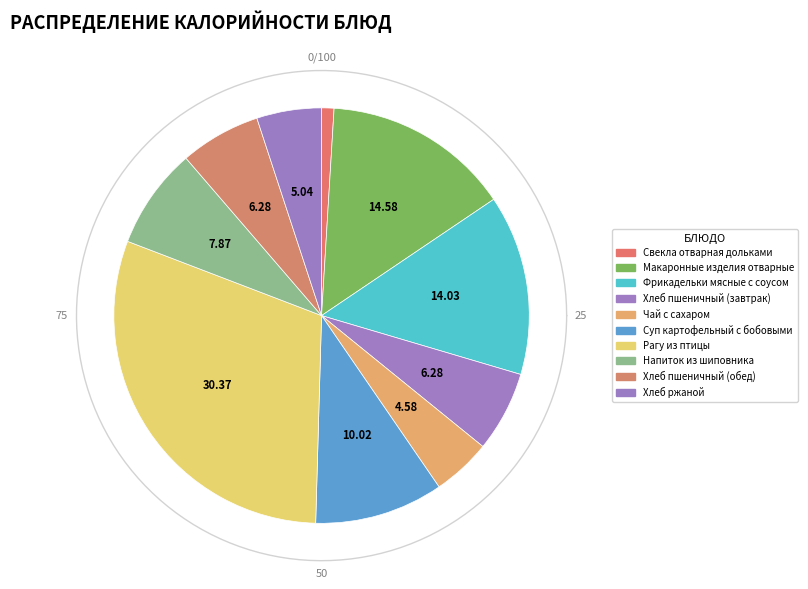

What percentage is the Рагу из птицы slice, to the nearest percent?

30%